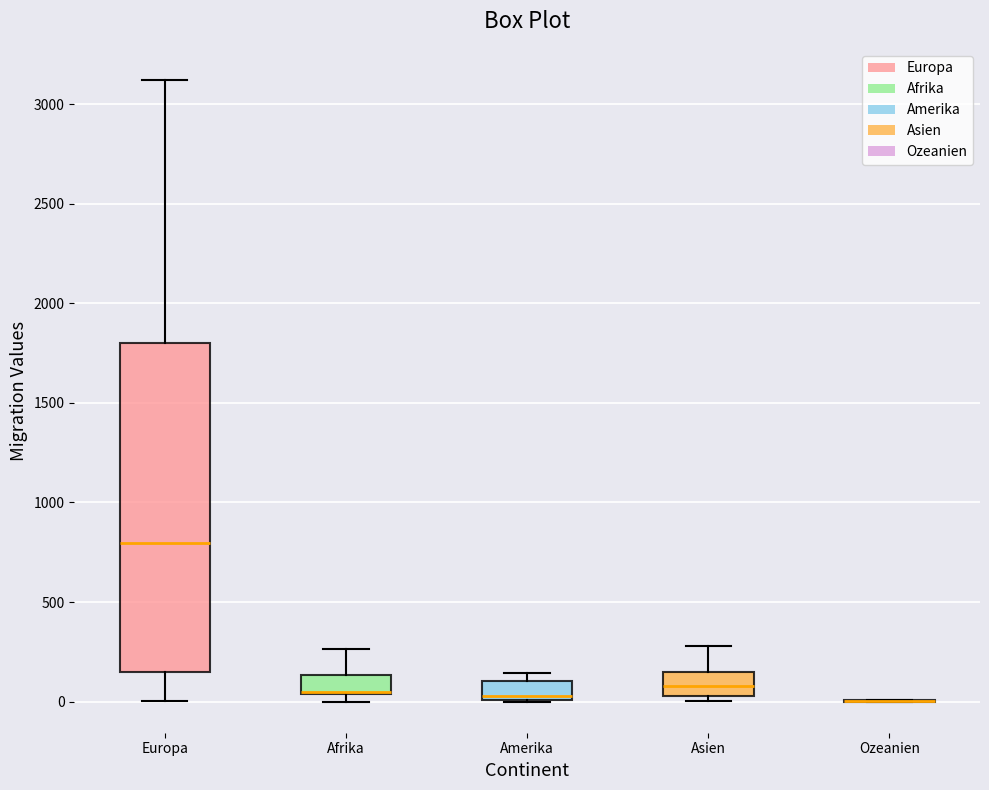

Reading left to right, transcribe this box plot: for each box, give where its median line is, the range the box spans, and where its two whiskers end, as read against the y-axis. The values are not printed on the chart, so give them approximately, as read against the axis.

Europa: median 800, box 150 to 1800, whiskers 0 to 3100
Afrika: median 50 (drawn on the box's lower edge), box 50 to 150, whiskers 0 to 250
Amerika: median 50, box 0 to 100, whiskers 0 to 150
Asien: median 100, box 50 to 150, whiskers 0 to 300
Ozeanien: box collapsed to a line at 0, whiskers 0 to 0